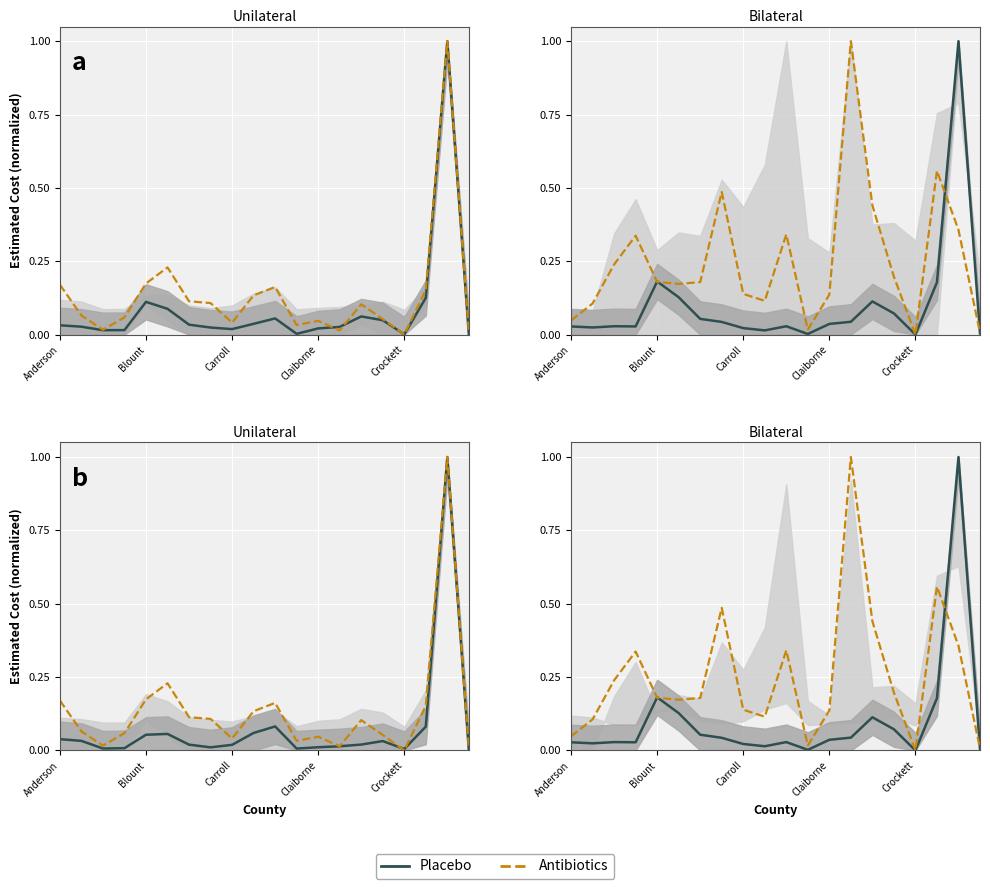

Is the value of Antibiotics at 7 greater than the value of Placebo at 6?

Yes